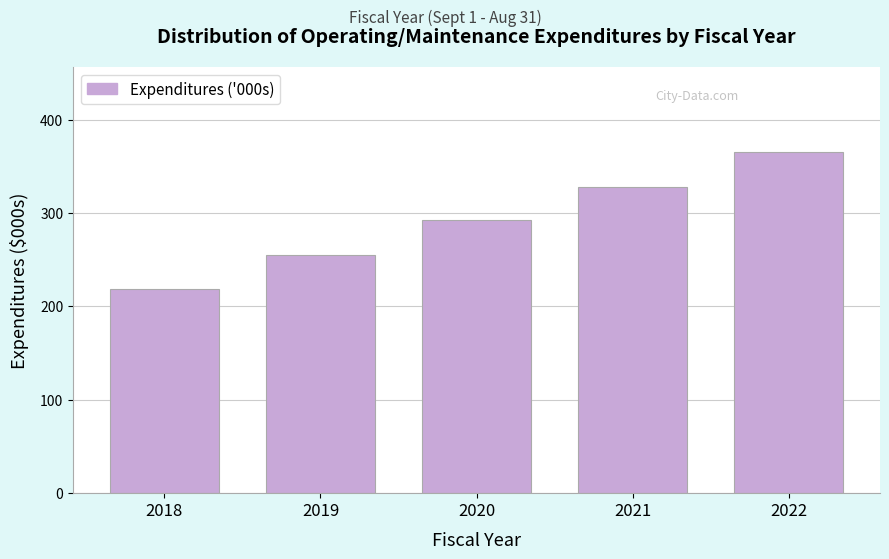

Reading right to left, list all the values displayed in this chart.

2022=365	2021=328	2020=292	2019=255	2018=219